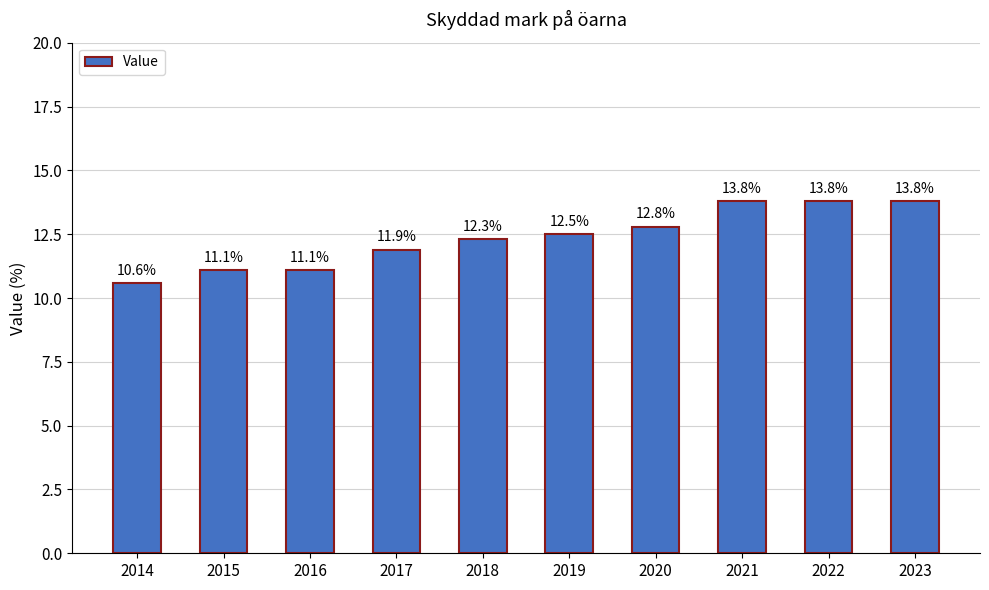

What is the difference between the second highest and minimum values?

3.2